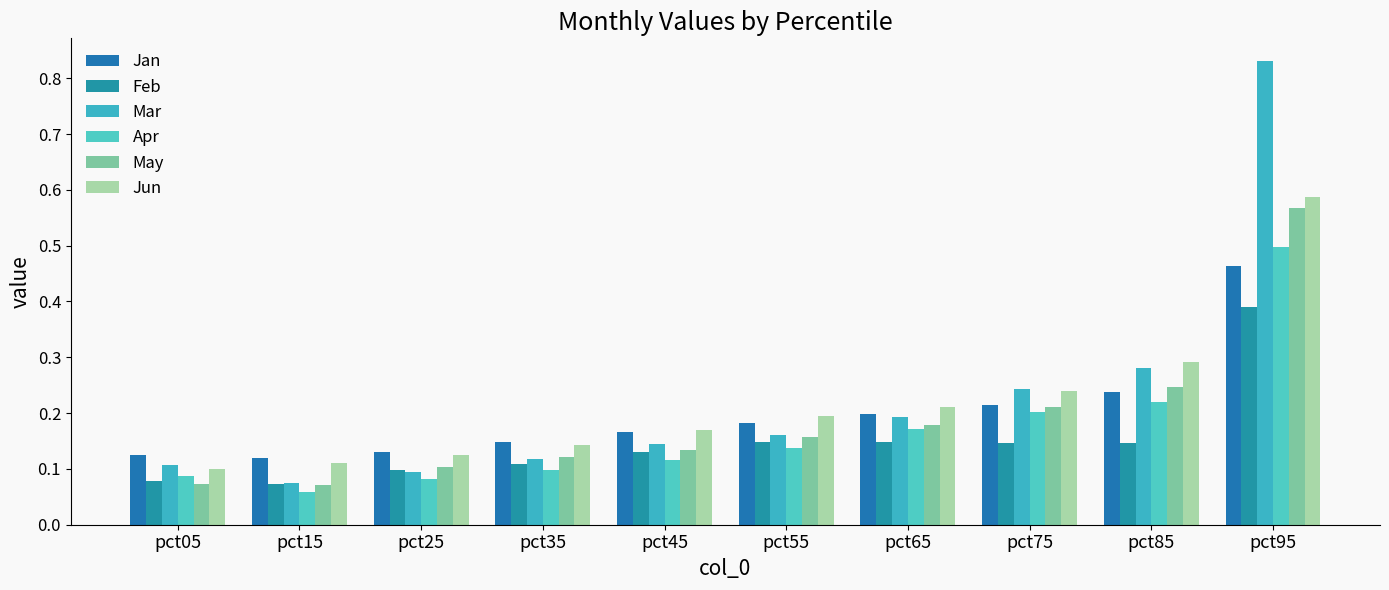

Does the chart contain stacked bars?

No